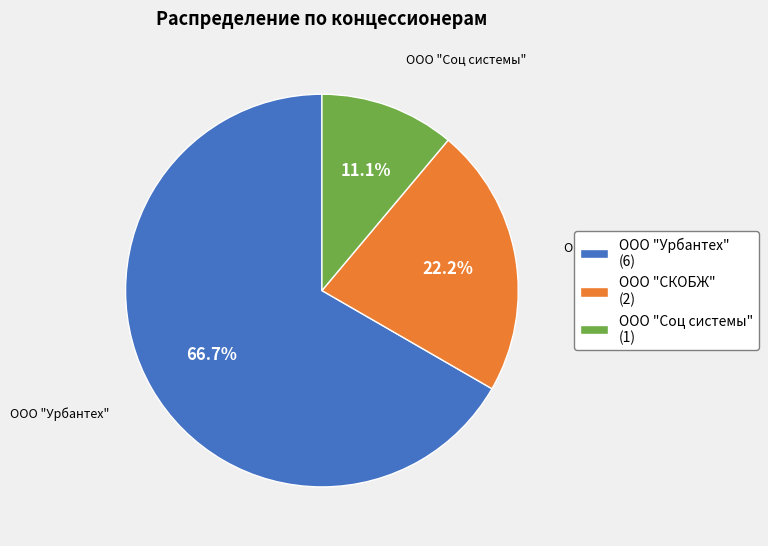

Which slice is the smallest?

ООО "Соц системы"